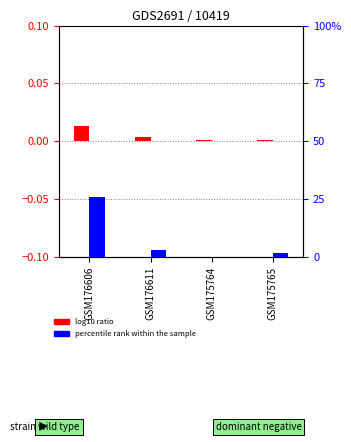

Which category has the lowest value across all series?

GSM175764